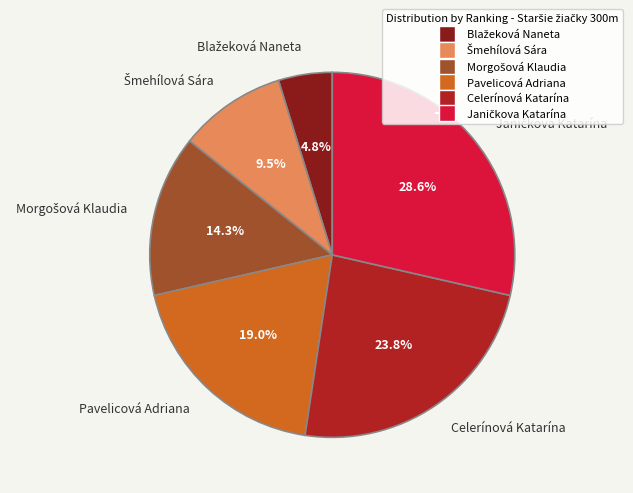

How many slices are in this pie chart?

6